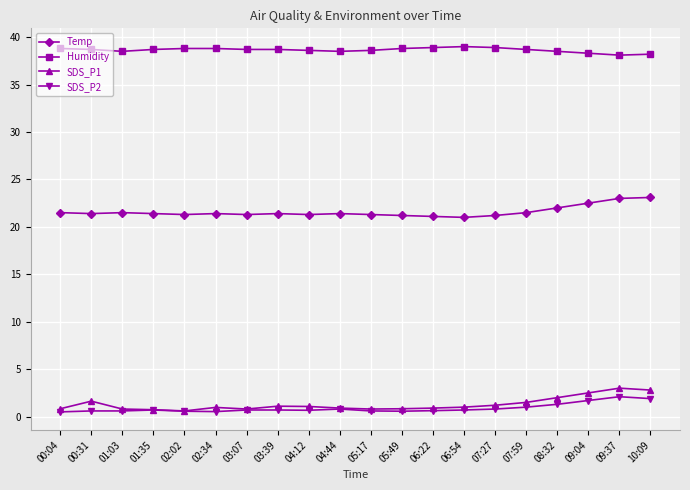

What is the maximum value for Temp?

23.1